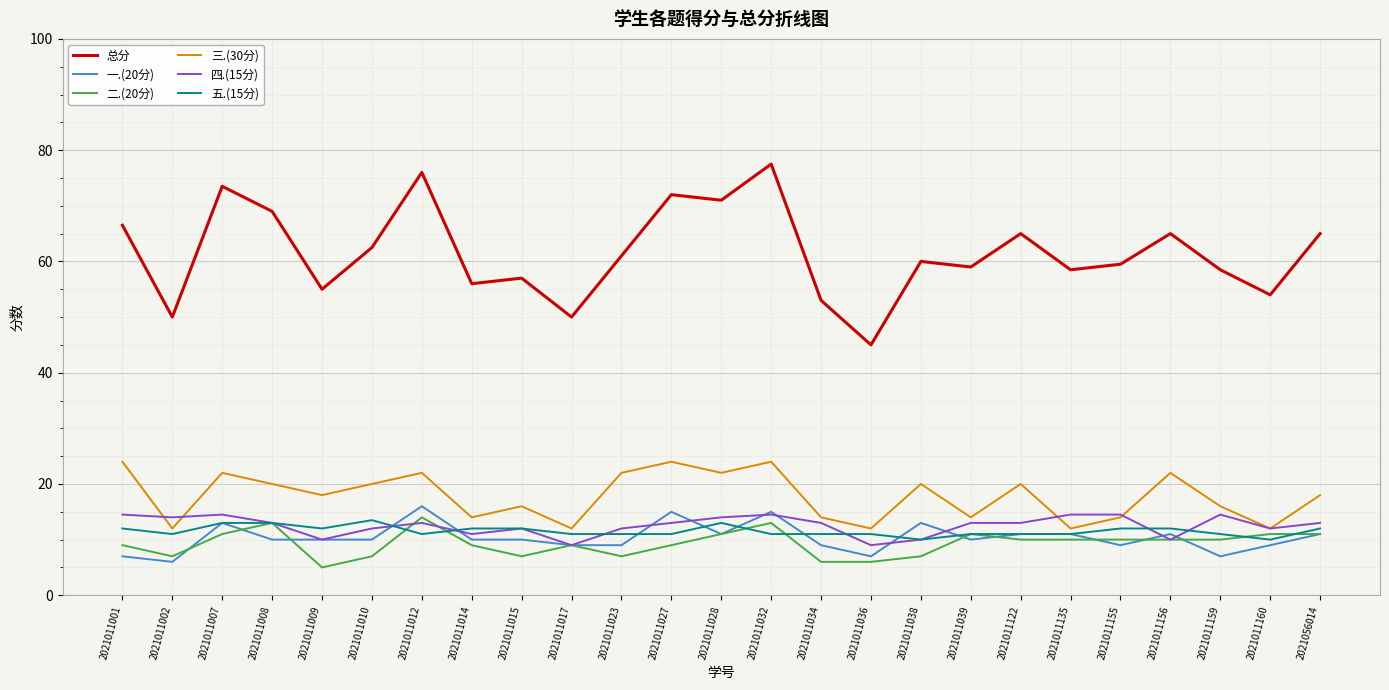

What is the difference between the highest and lowest values at 2021011038?

53.0